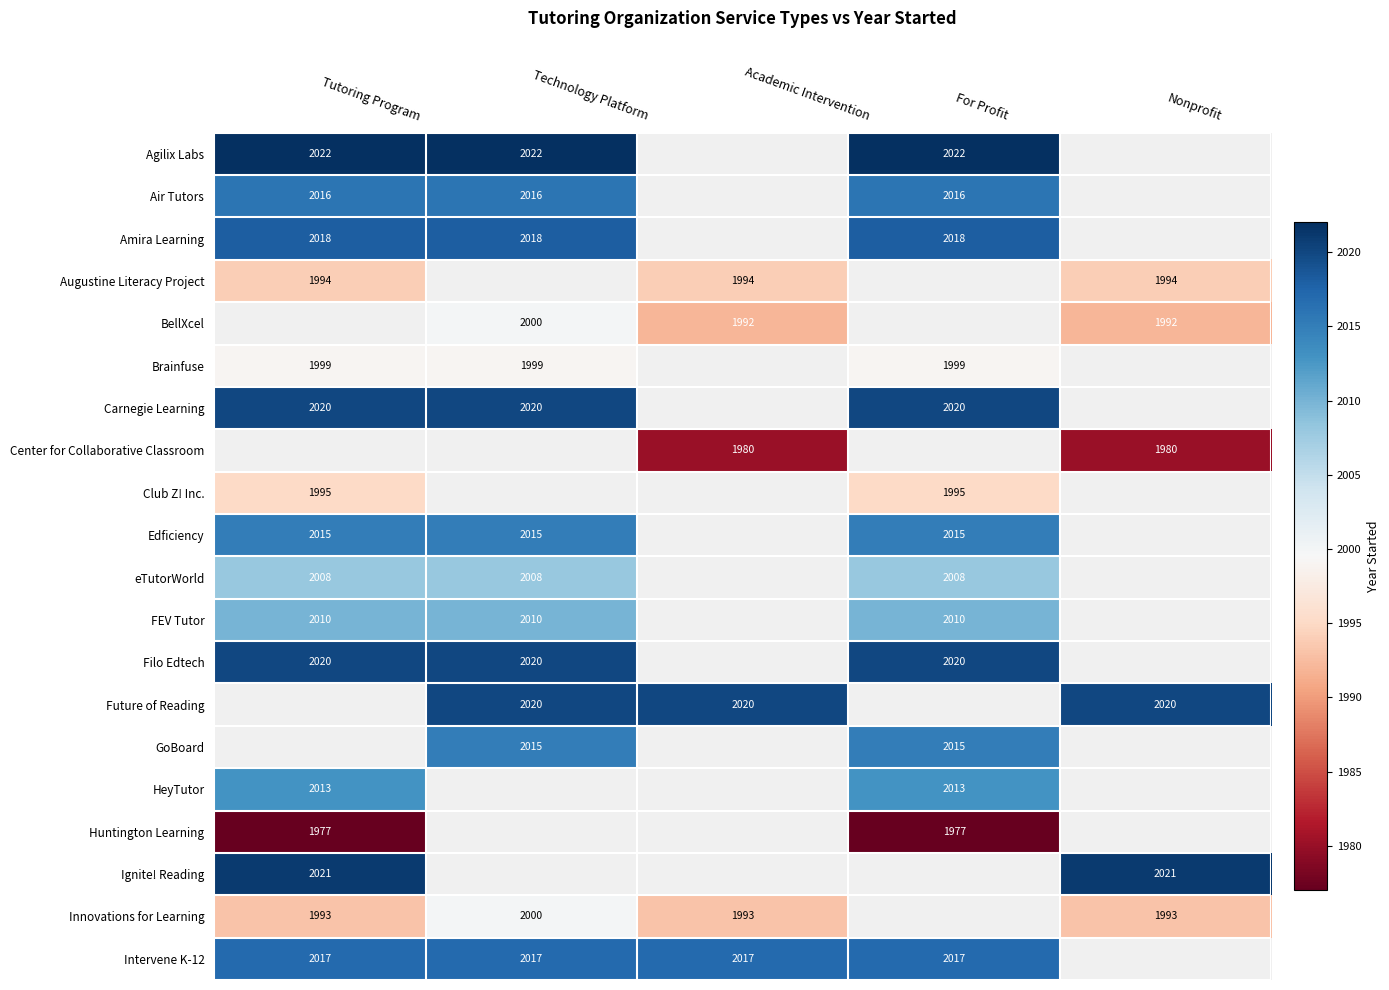

How many data points does each series have?

5